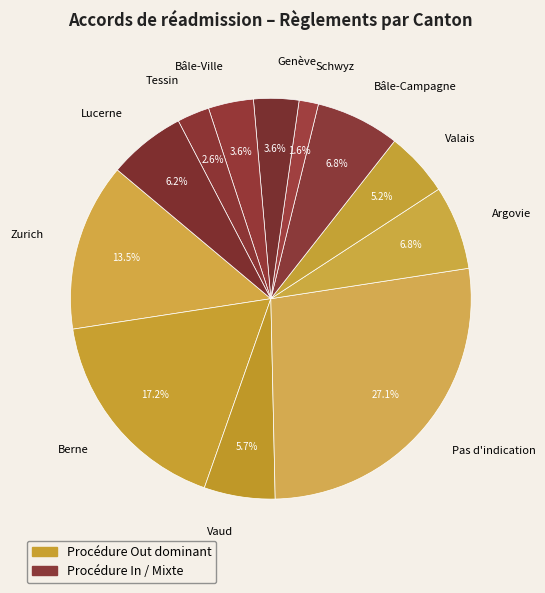

What is the largest slice in the pie chart?

Pas d'indication